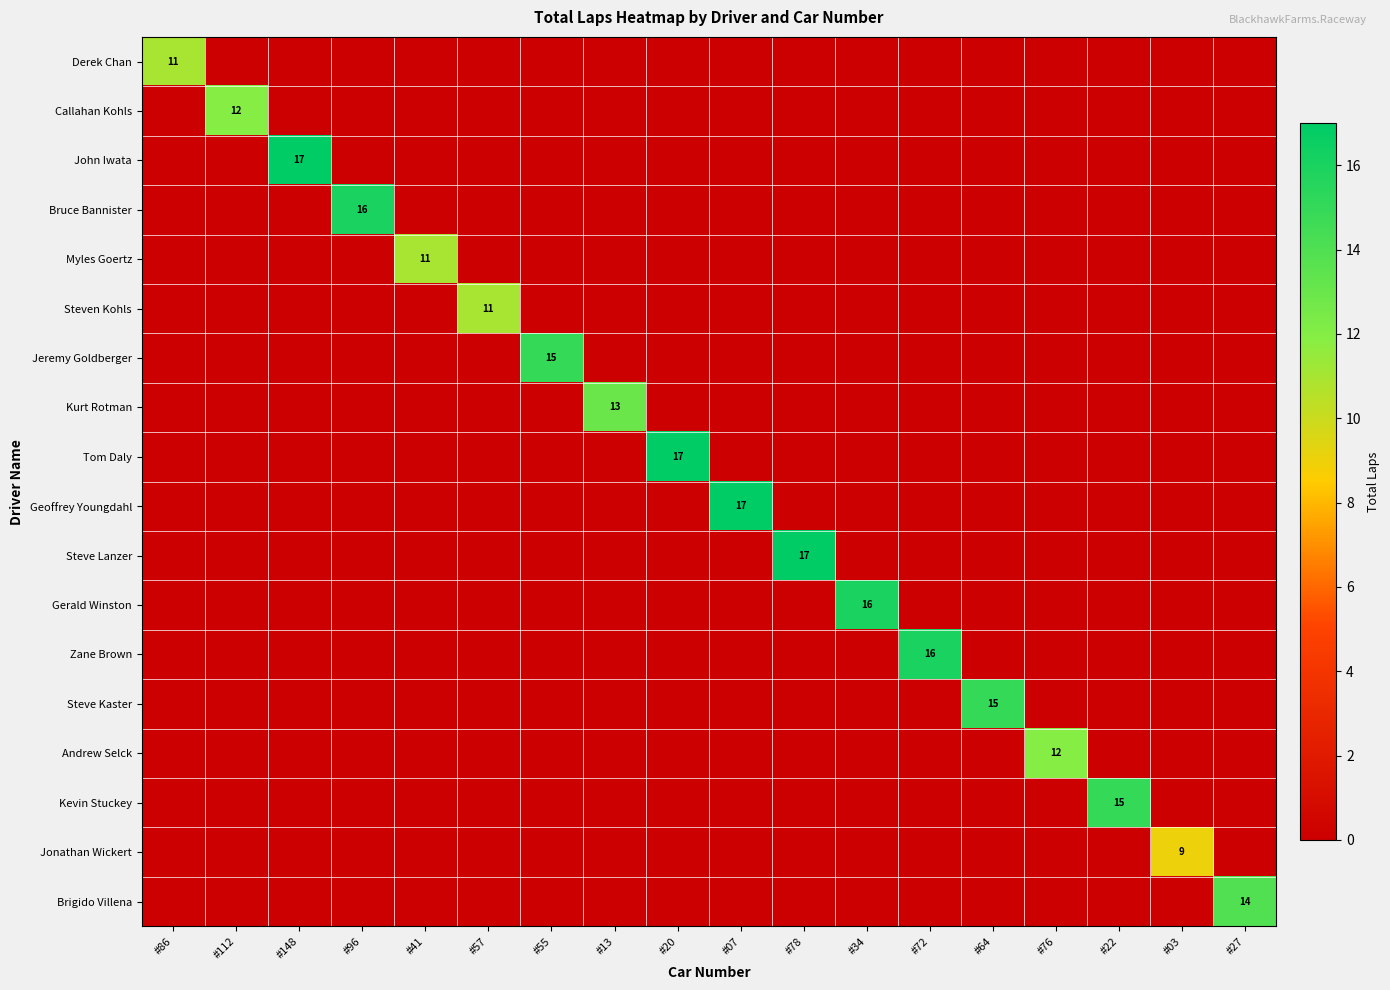

At which category is the sum across all series the highest?

#148